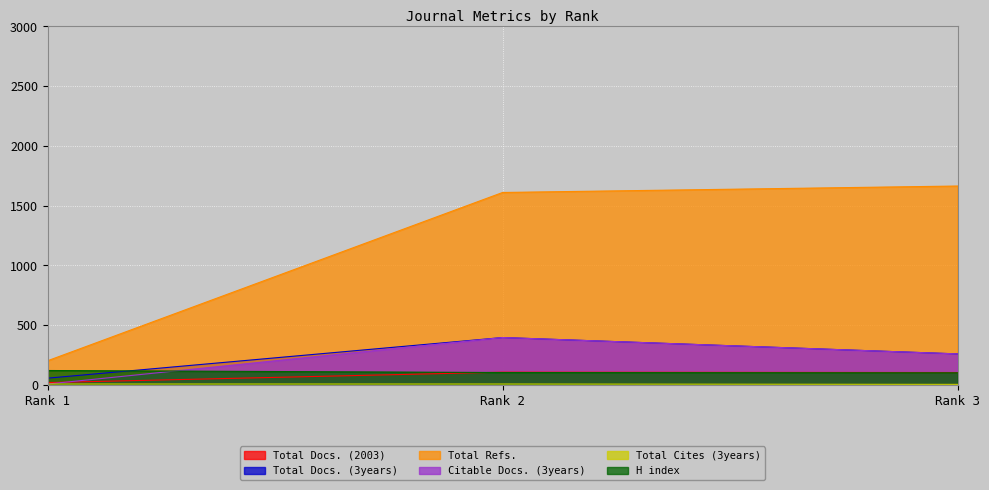

What is the average value of the Total Cites (3years) series?

6